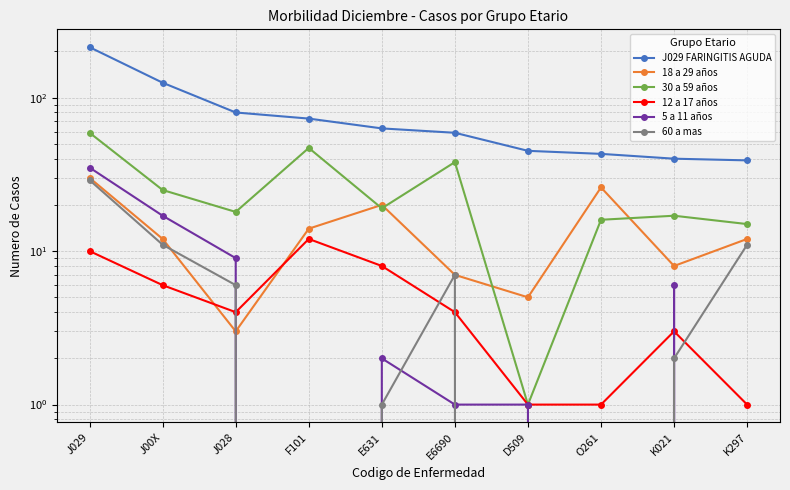

What is the total value across all series at O261?

86